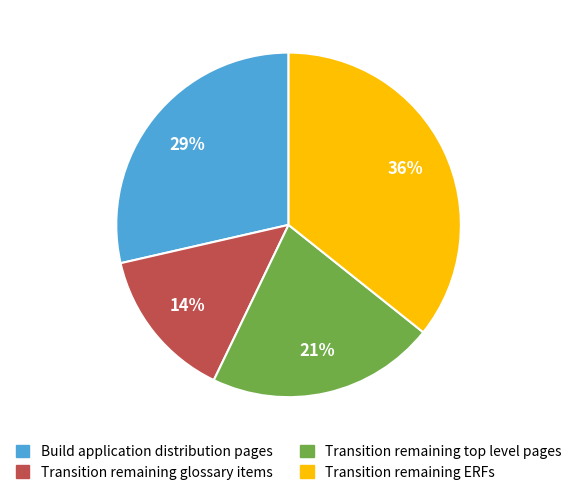

Combined, do Transition remaining ERFs and Build application distribution pages account for over 50%?

Yes